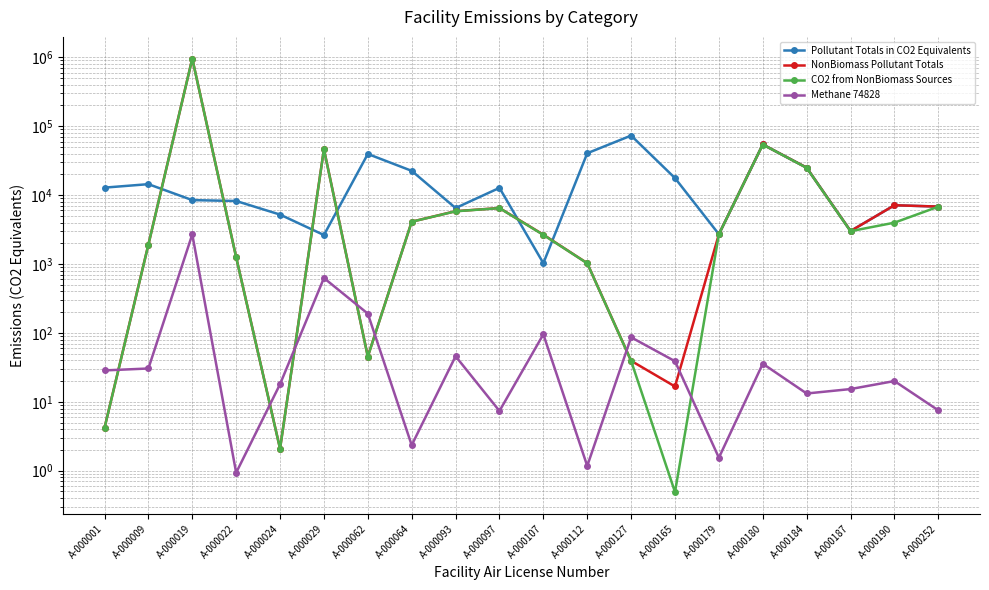

Which series changed the most between A-000024 and A-000107?

Pollutant Totals in CO2 Equivalents